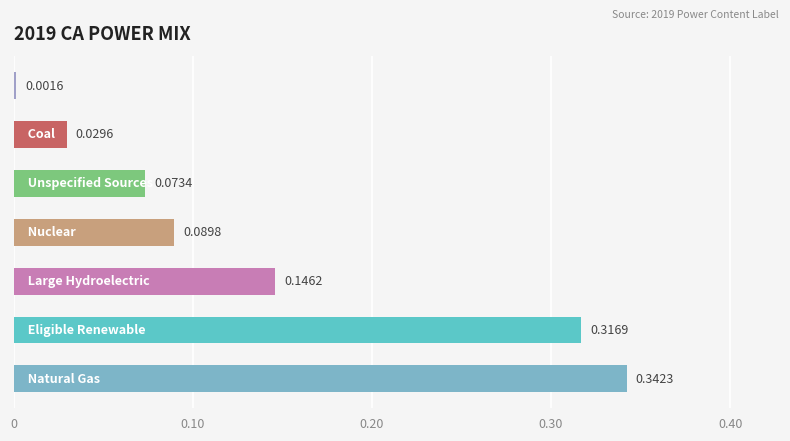

What is the sum of all values?

1.0